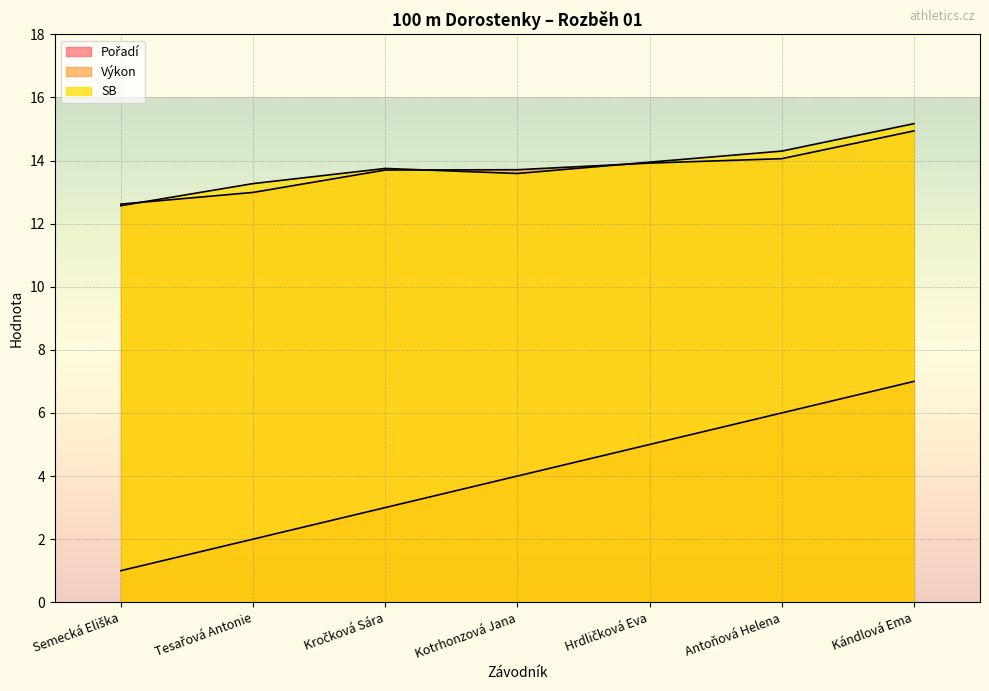

Reading left to right, what are all the values shown in this chart?

Pořadí: Semecká Eliška=1.0	Tesařová Antonie=2.0	Kročková Sára=3.0	Kotrhonzová Jana=4.0	Hrdličková Eva=5.0	Antoňová Helena=6.0	Kándlová Ema=7.0
Výkon: Semecká Eliška=12.6	Tesařová Antonie=13.0	Kročková Sára=13.7	Kotrhonzová Jana=13.7	Hrdličková Eva=13.9	Antoňová Helena=14.1	Kándlová Ema=14.9
SB: Semecká Eliška=12.6	Tesařová Antonie=13.3	Kročková Sára=13.8	Kotrhonzová Jana=13.6	Hrdličková Eva=13.9	Antoňová Helena=14.3	Kándlová Ema=15.2